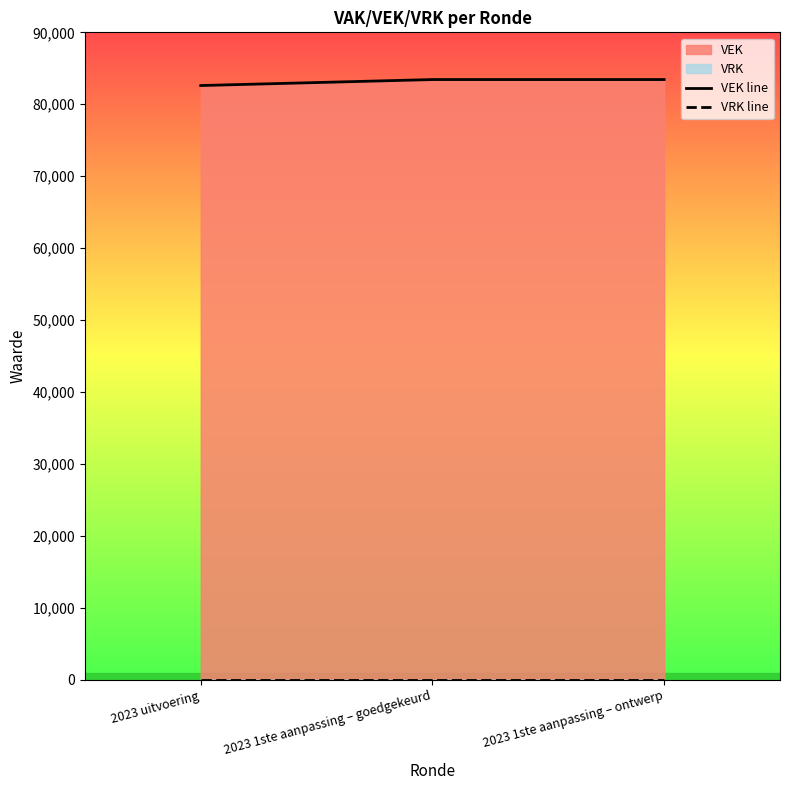

Rank the series by their maximum value, from lowest to highest.

VRK line, VEK line